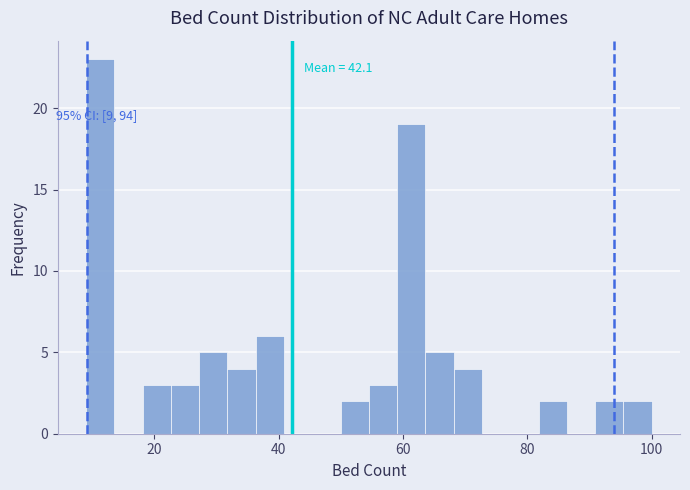

Around what value on the x-axis is the tallest bar? Give the approximate position of its centre, as read against the axis.

12